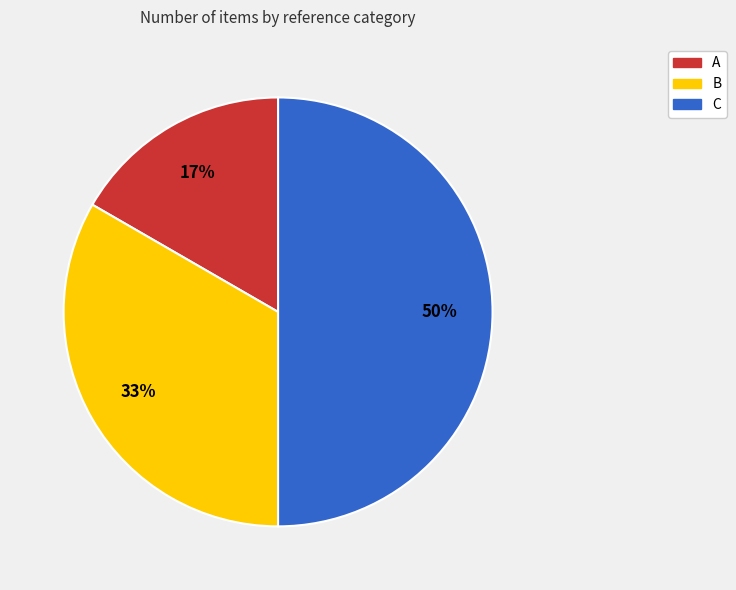

To the nearest percent, what is the difference between the largest and smallest slice percentages?

33%